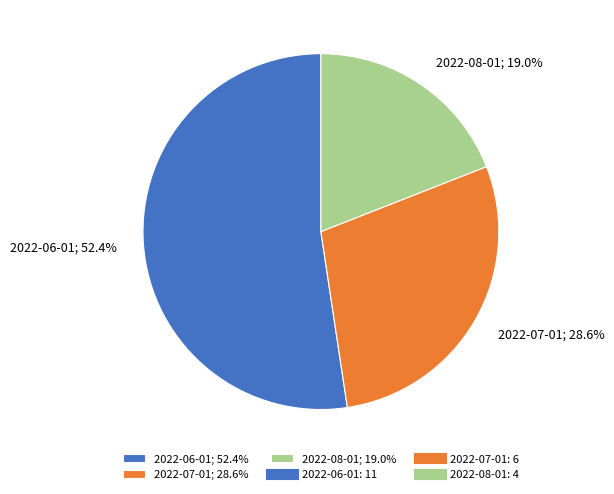

Which category has the smallest portion of the pie?

2022-08-01